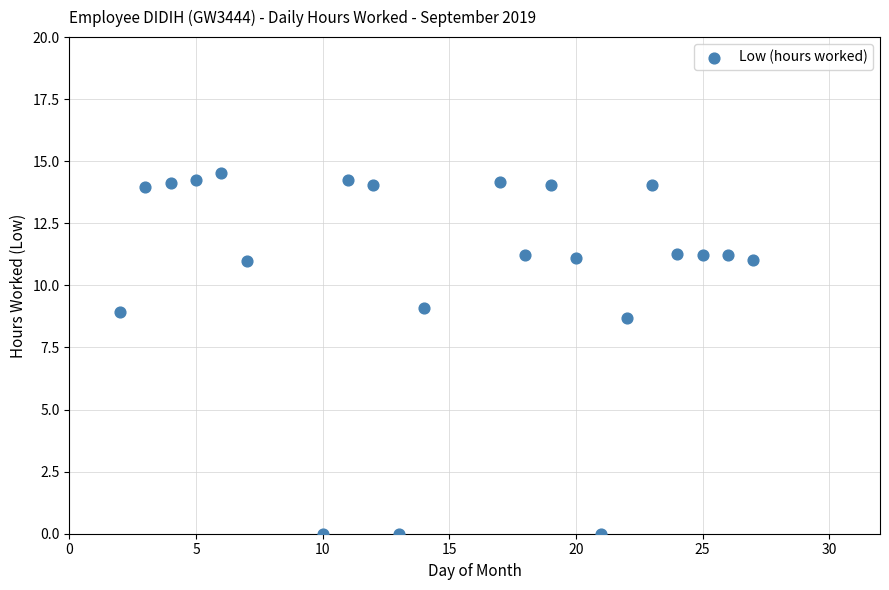

What is the range of Y values (max minus min)?

14.5